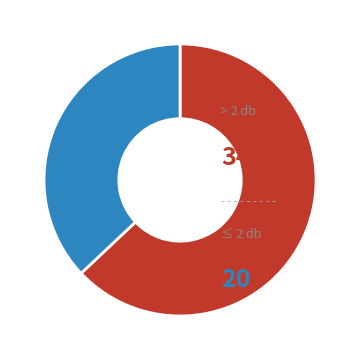

Is there a majority slice in this chart?

Yes